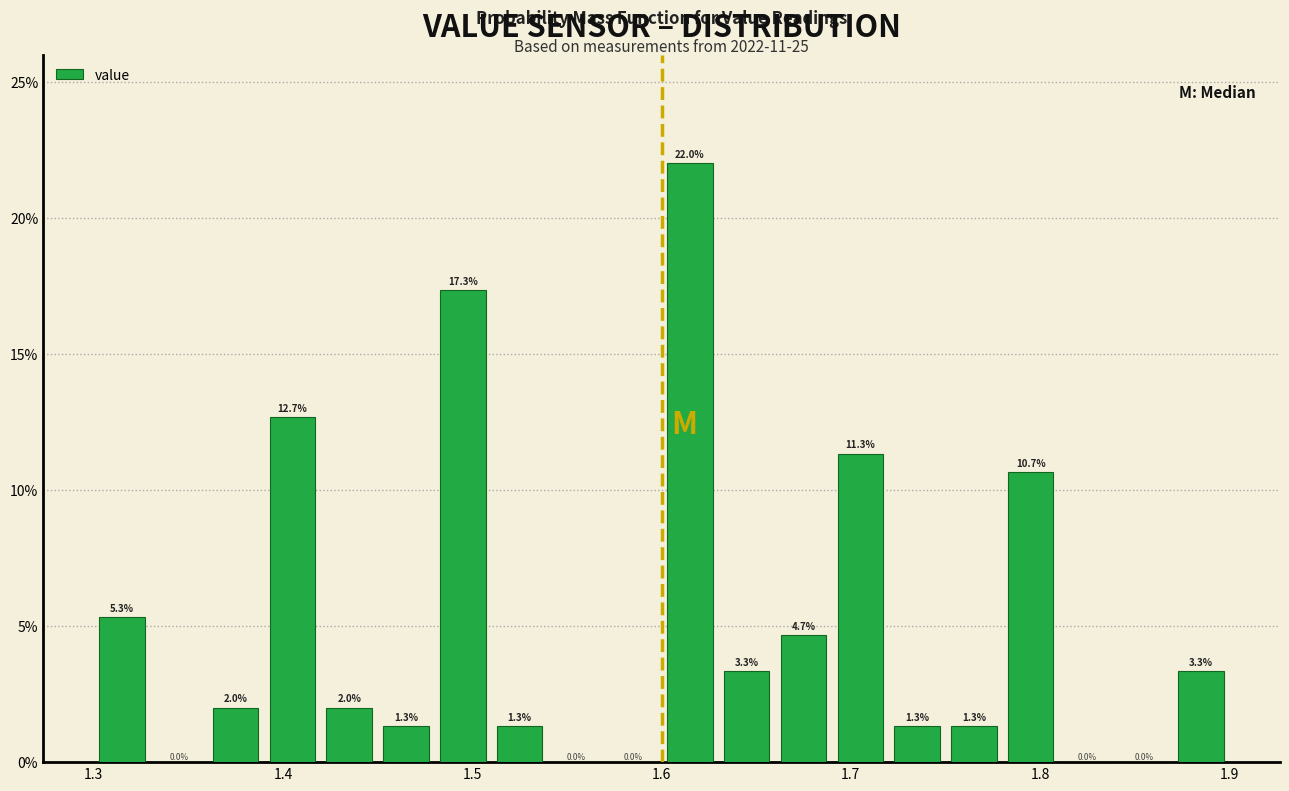

Read against the x-axis, roughly where is the centre of the tallest bar?

1.62